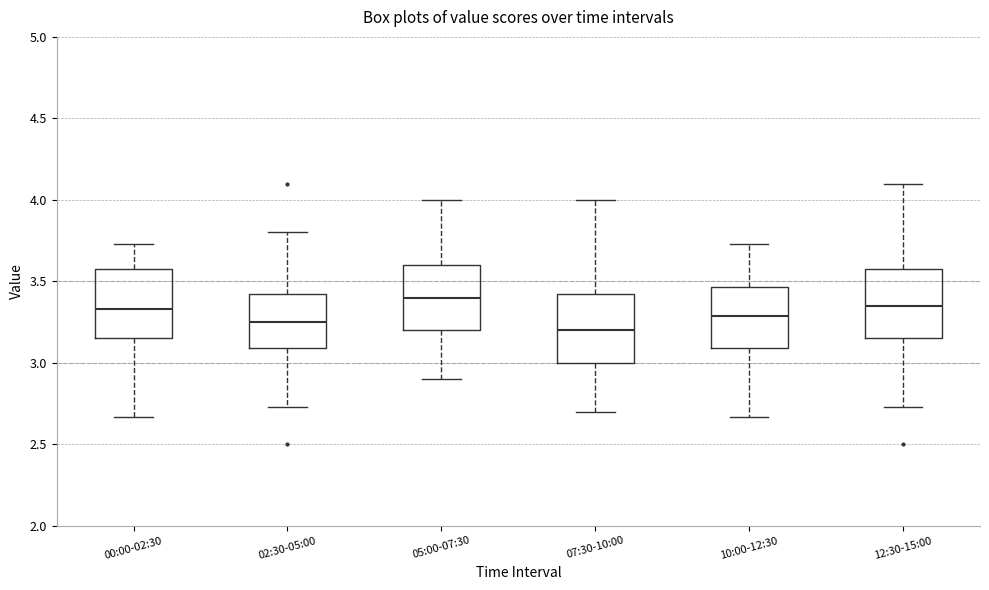

Where does the upper whisker of the box for 12:30-15:00 end on the y-axis? The values are not printed on the chart, so give them approximately, as read against the axis.

4.10